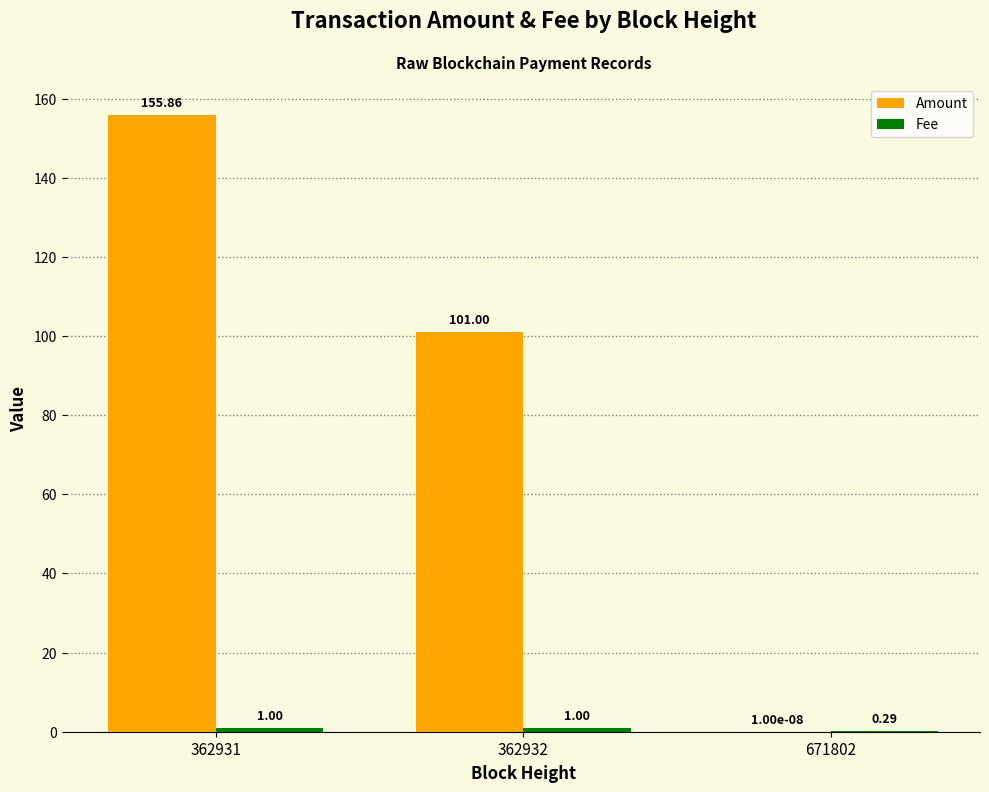

Which series has the largest total across all categories?

Amount